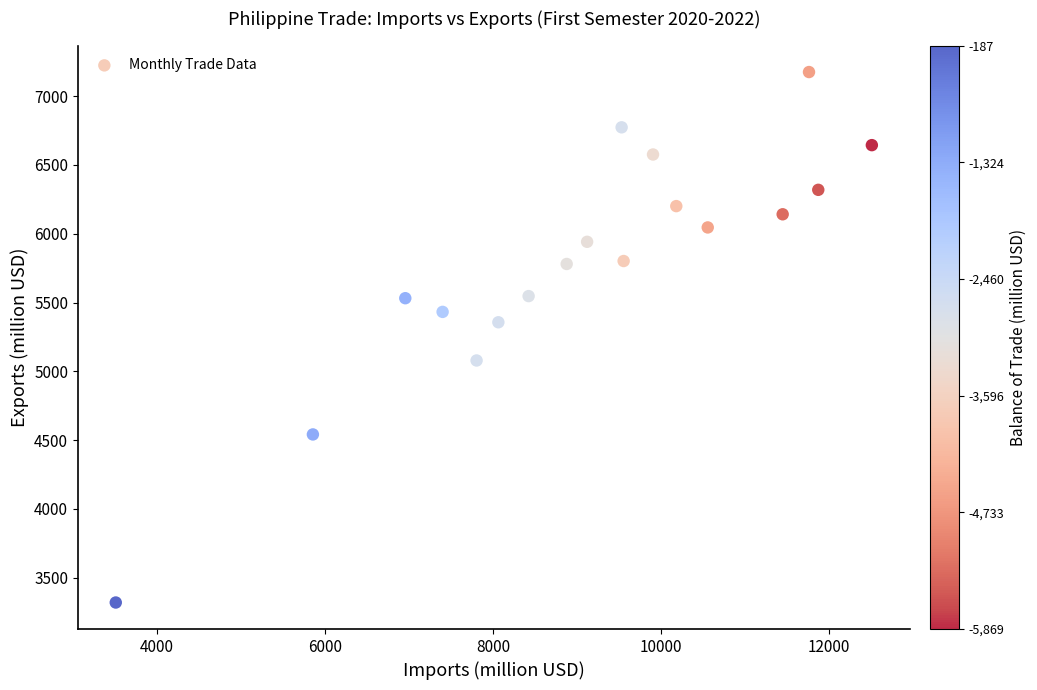

What Y value in the scatter plot is closest to 5247?

5356.7